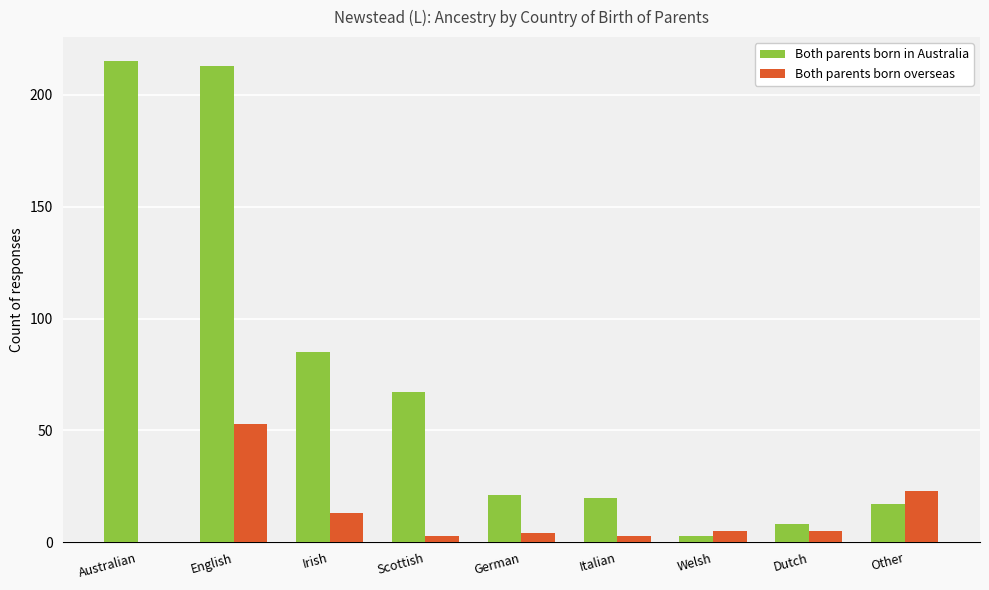

Which series has the largest total across all categories?

Both parents born in Australia